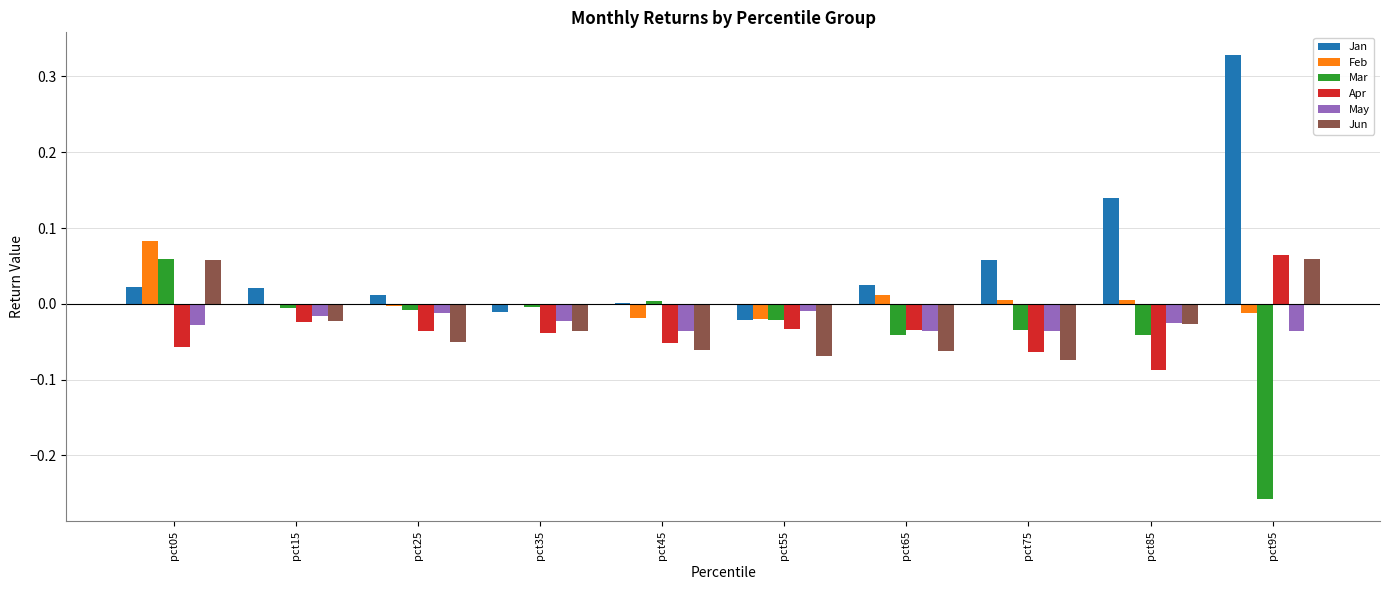

Which series changed the most between pct75 and pct85?

Jan